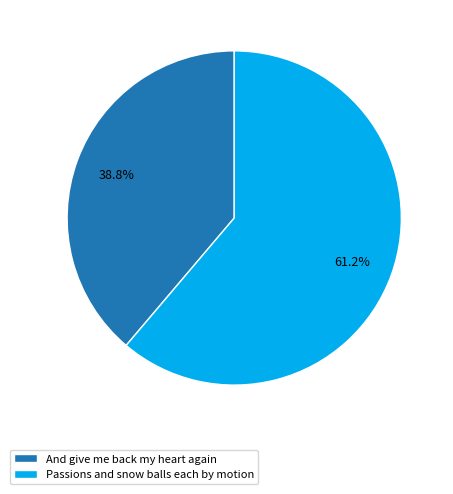

Count the number of slices in the pie.

2